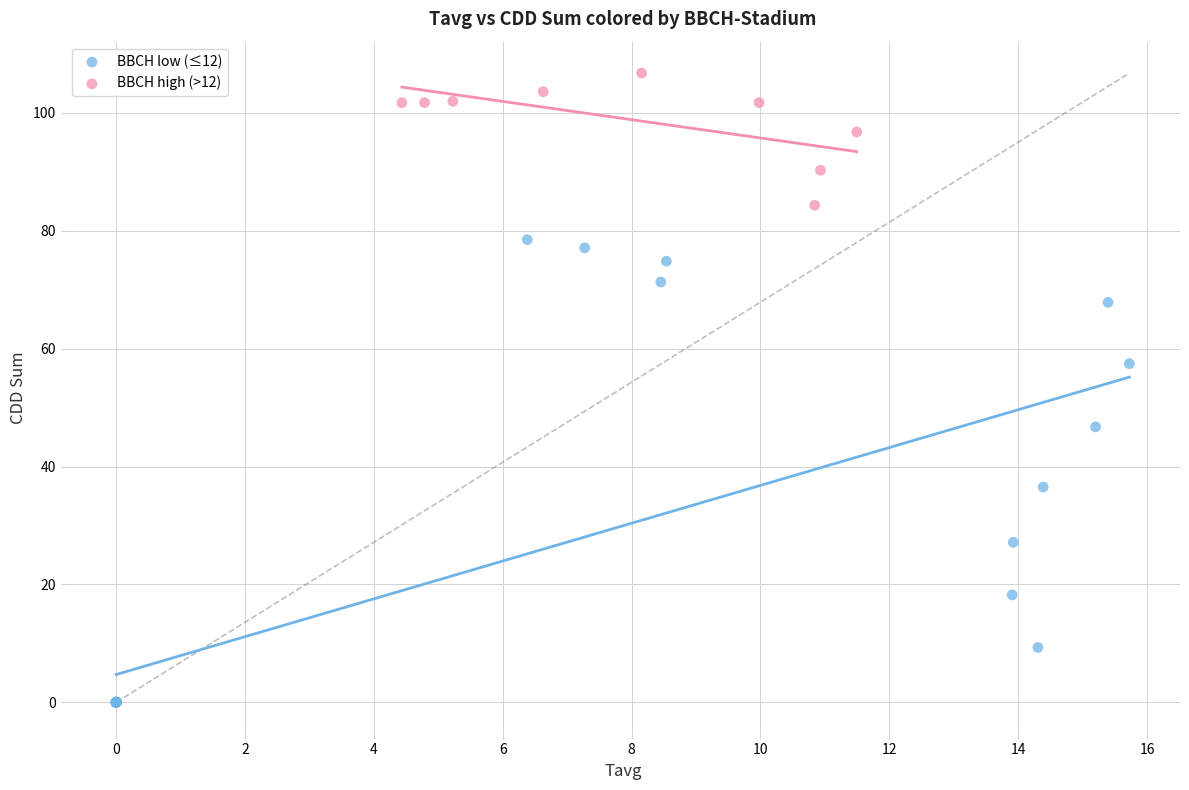

Which series contains the lowest Y value?

BBCH low (≤12)